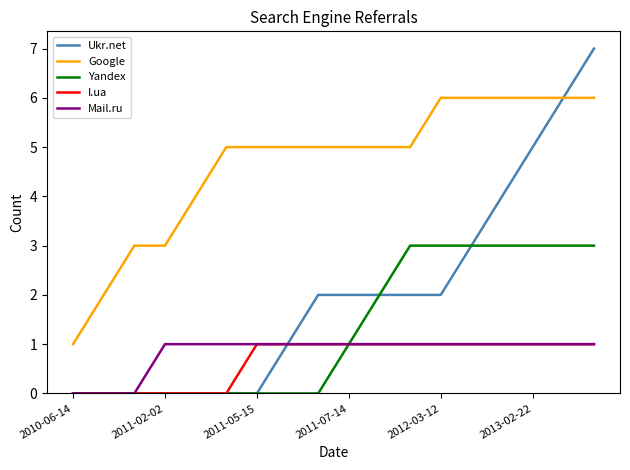

What are all the series names shown in the legend?

Ukr.net, Google, Yandex, I.ua, Mail.ru